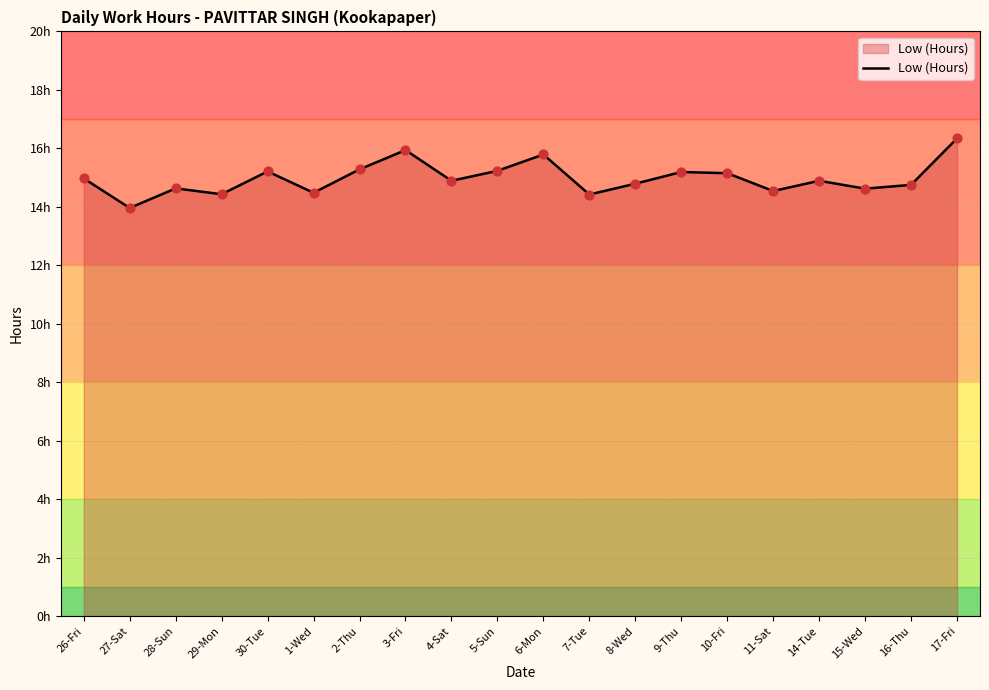

What is the ratio of the value at 6-Mon to the value at 17-Fri?

1.0